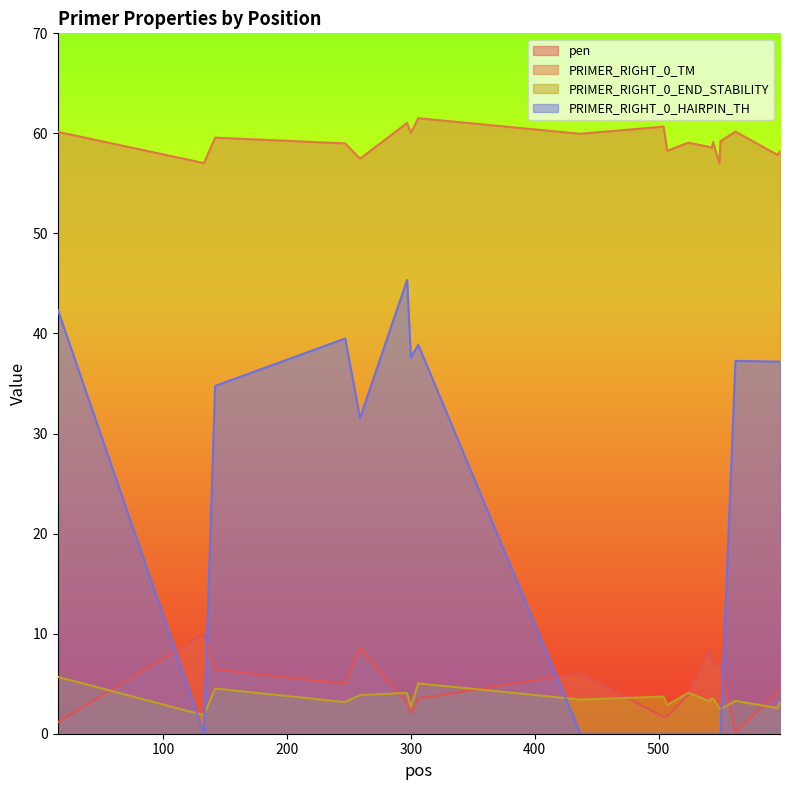

Between 504 and 550, which series saw the biggest shift?

pen